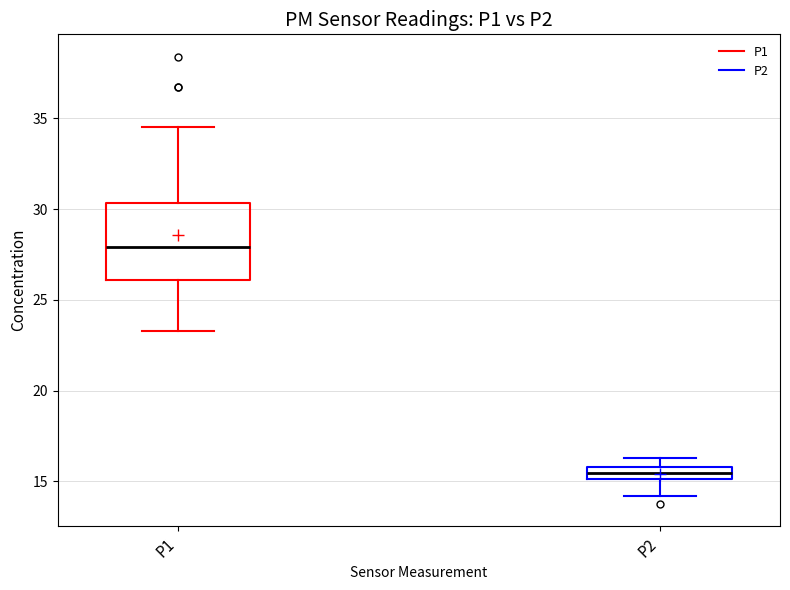

Which box is the tallest, from its lower edge to its upper edge?

P1